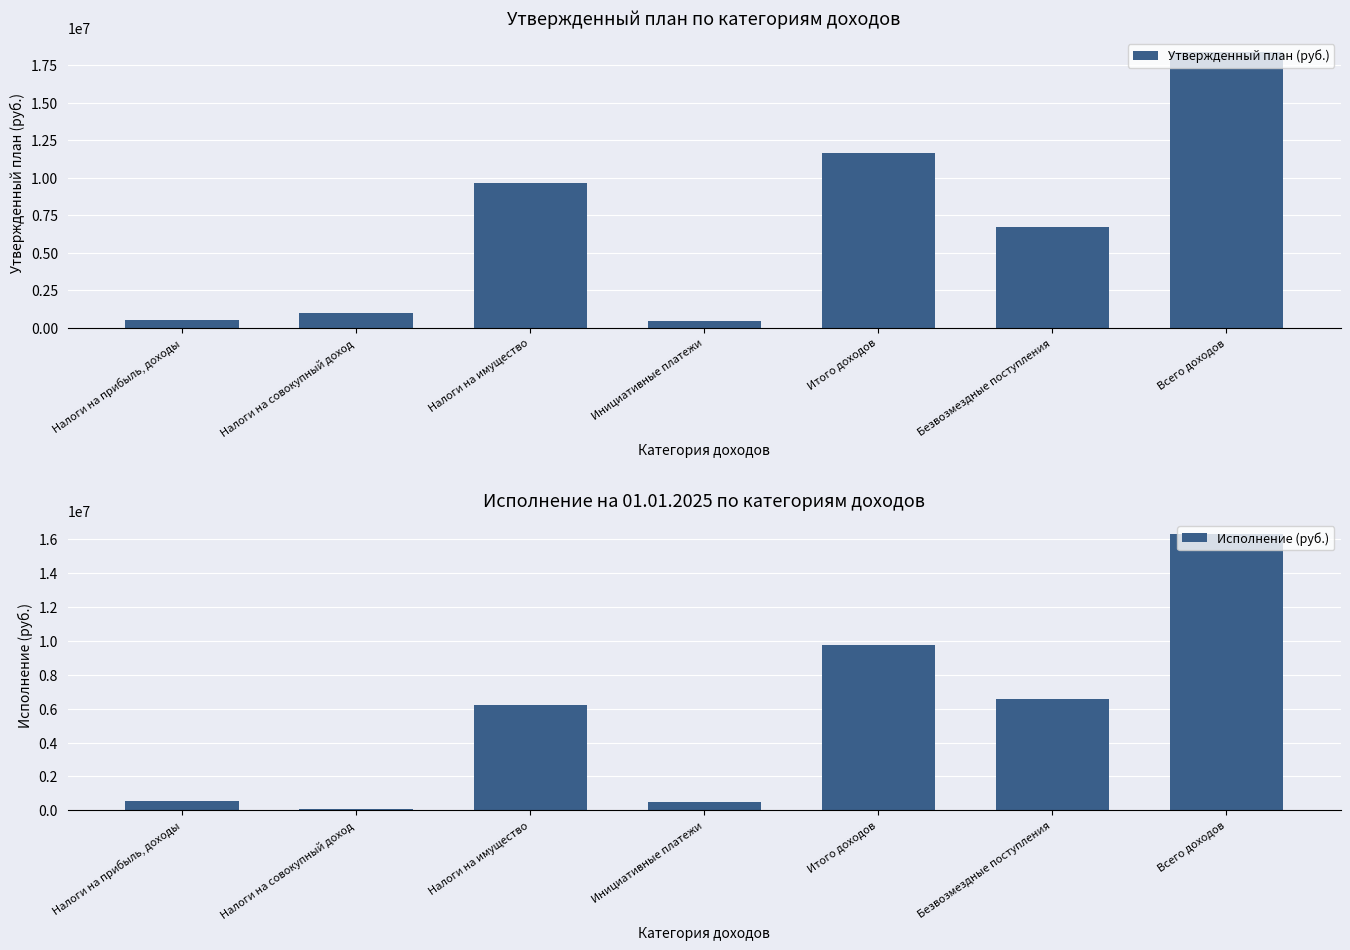

What is the label of the 5th bar from the right?

Налоги на имущество